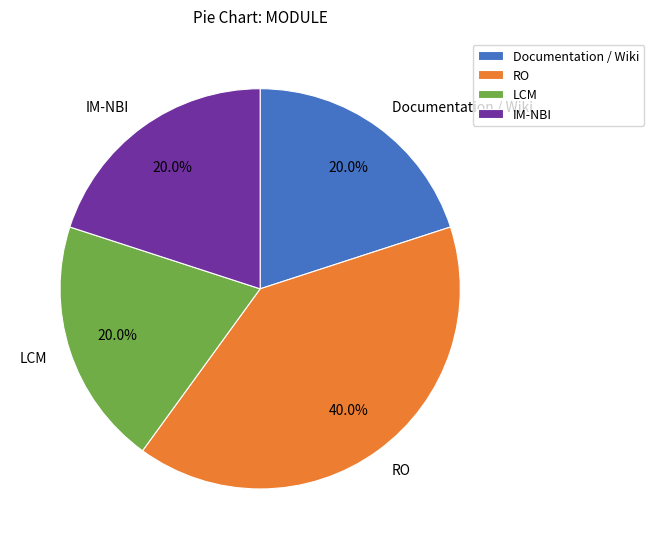

To the nearest percent, what is the average slice percentage?

25%